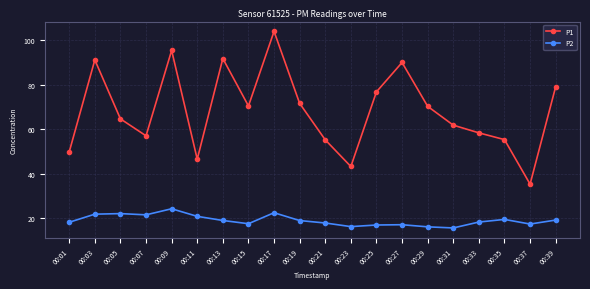

At which category does the chart reach its peak across all series?

00:17